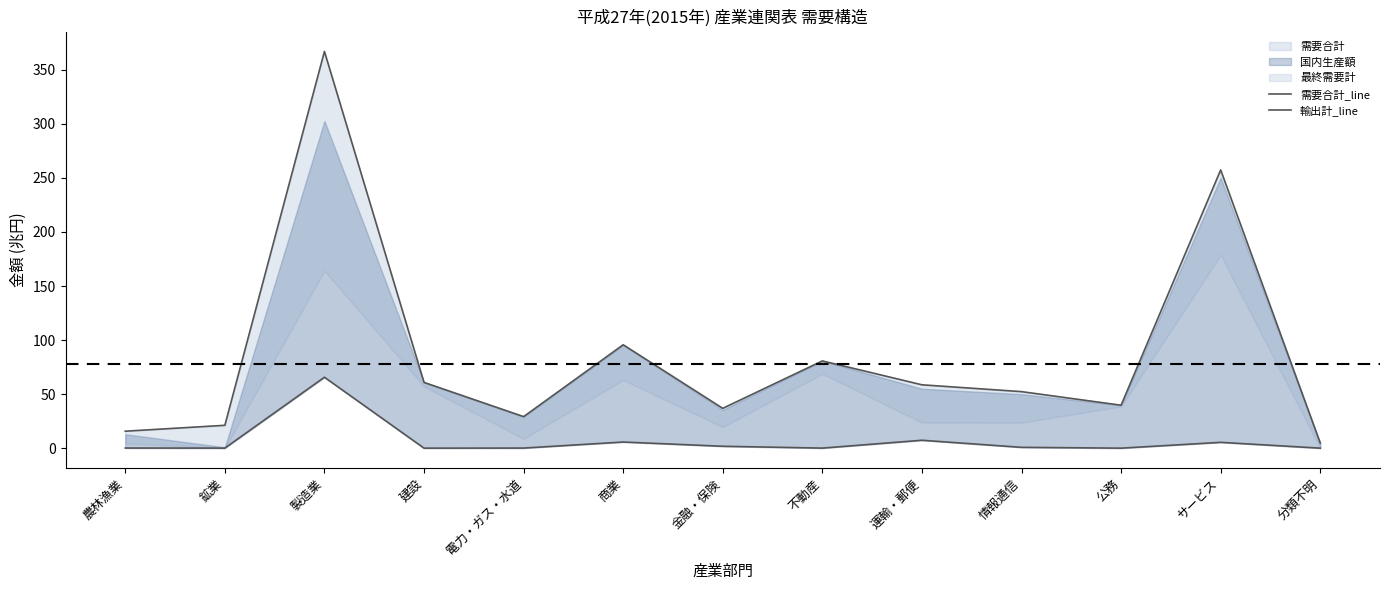

At which category does 需要合計_line reach its first local peak?

製造業